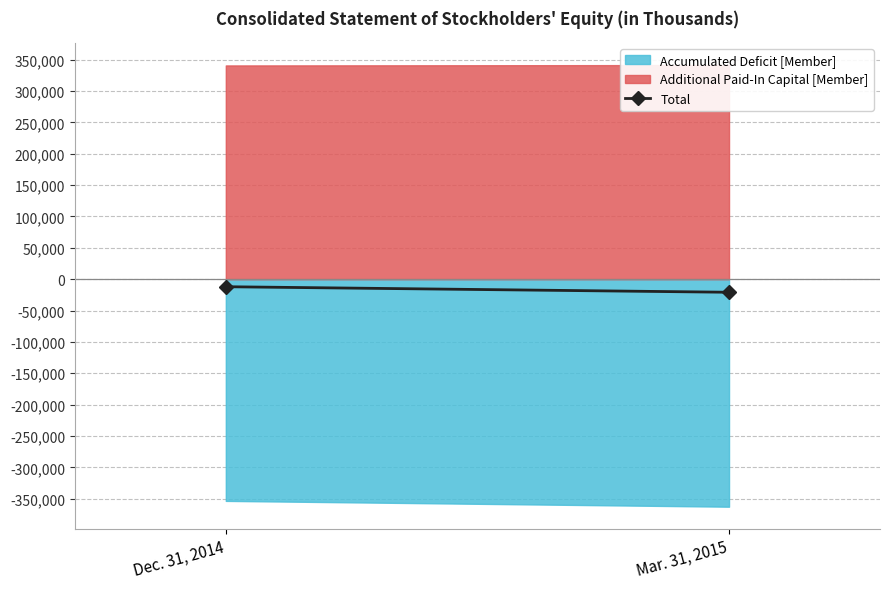

What is the sum of the values at Dec. 31, 2014 and Mar. 31, 2015?

-32876